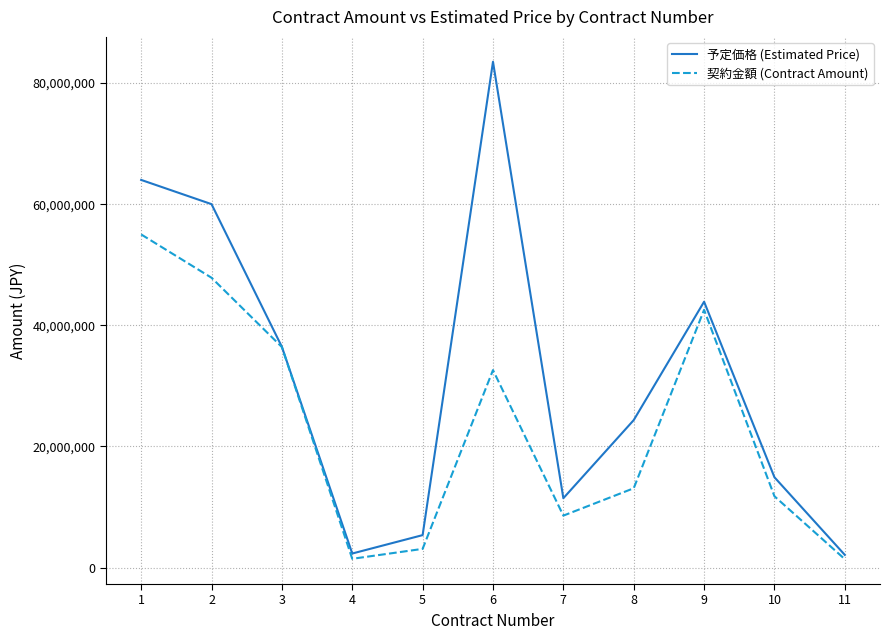

Is it true that 予定価格 (Estimated Price) equals 47761978 at 3?

False